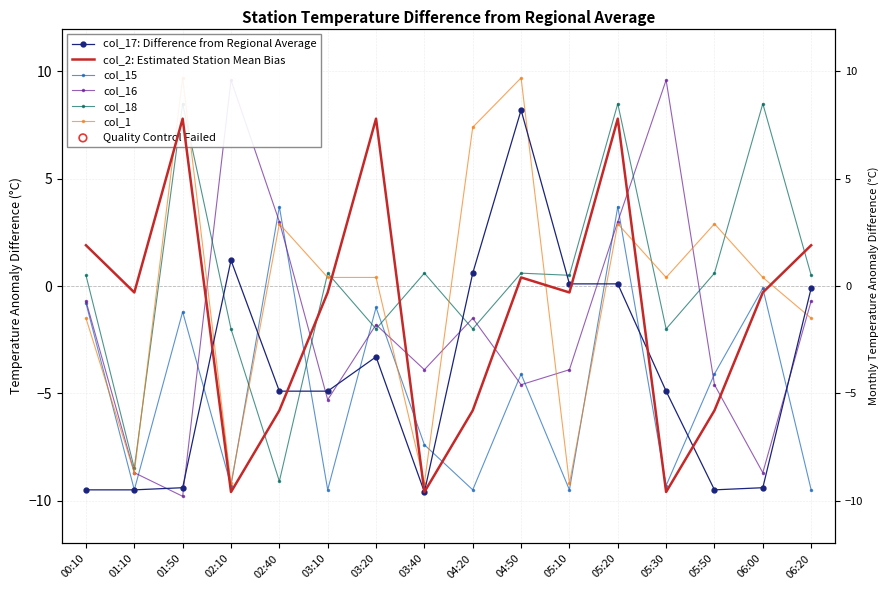

Which series has the largest total across all categories?

col_18